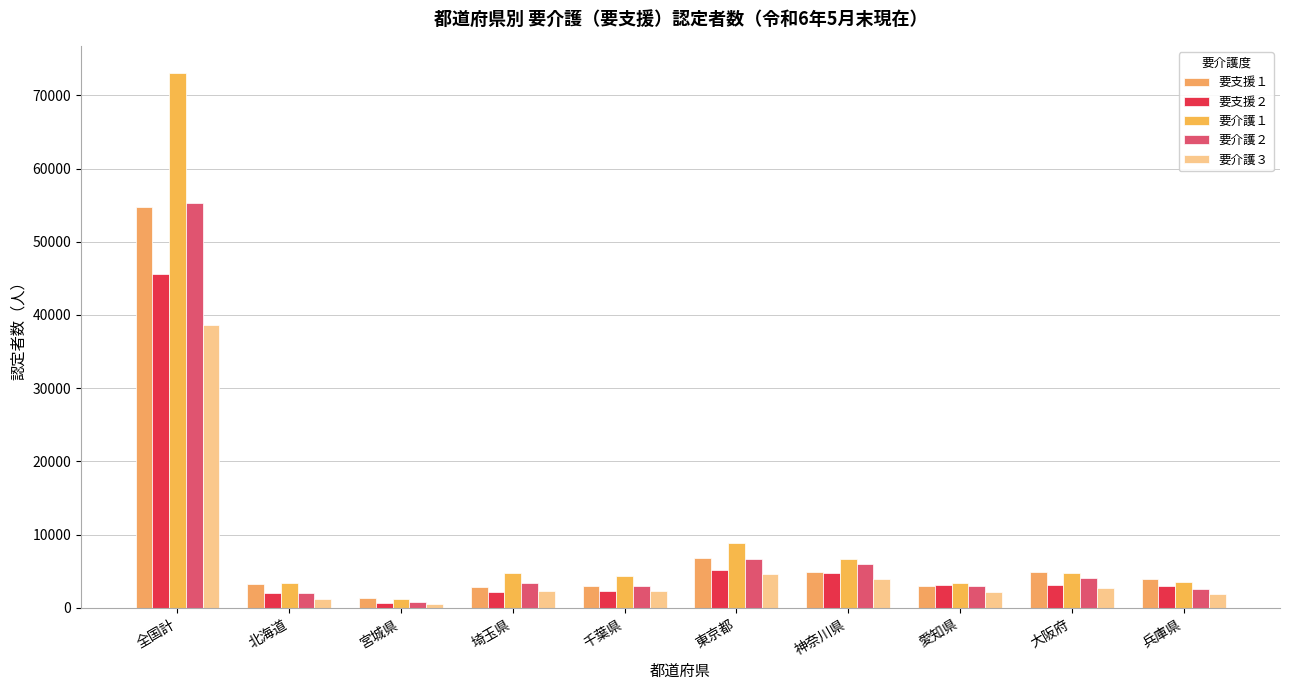

What is the value of the 要介護３ bar at the 3rd from the left?

570